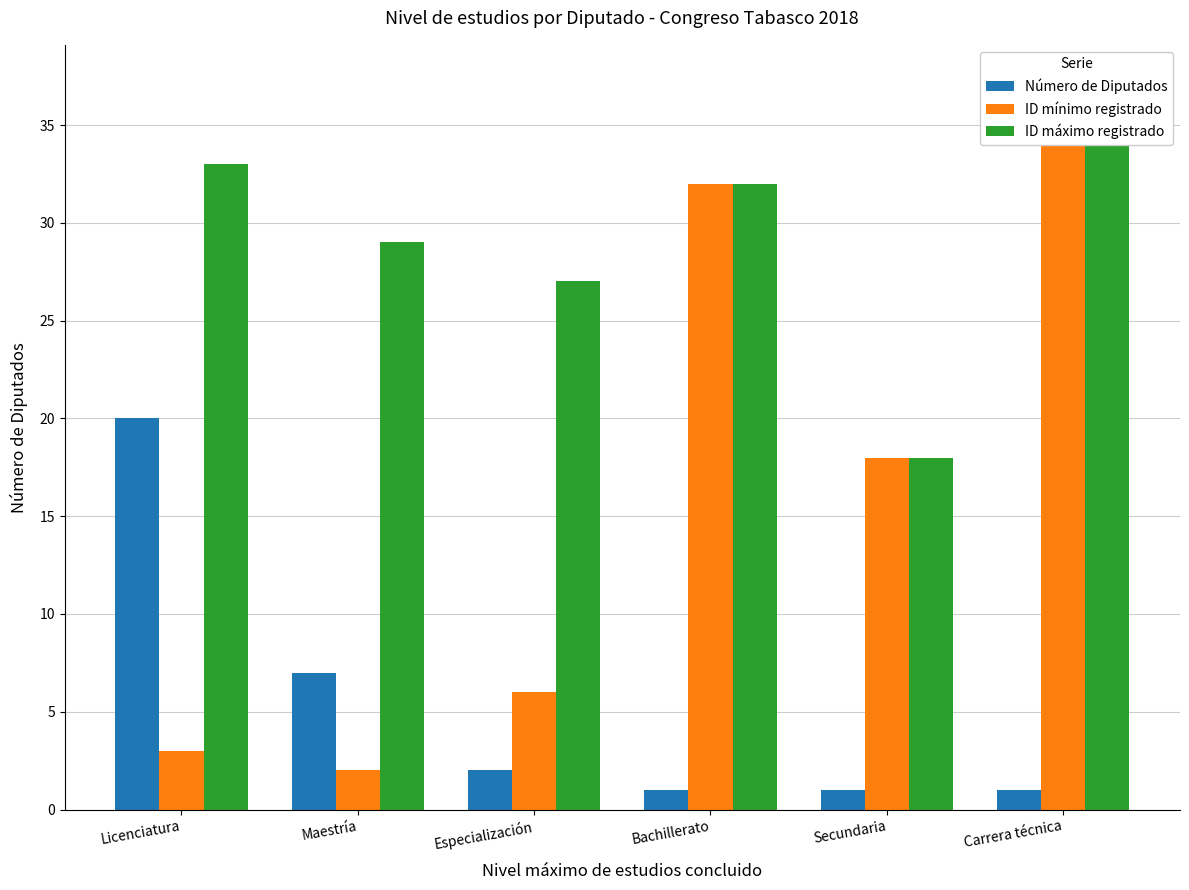

List the labels in order of ID mínimo registrado value, smallest first.

Maestría, Licenciatura, Especialización, Secundaria, Bachillerato, Carrera técnica